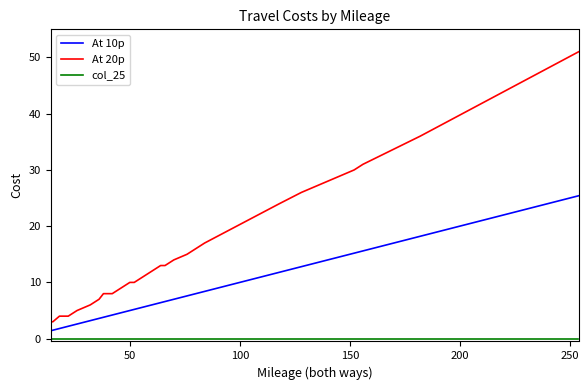

What are all the series names shown in the legend?

At 10p, At 20p, col_25